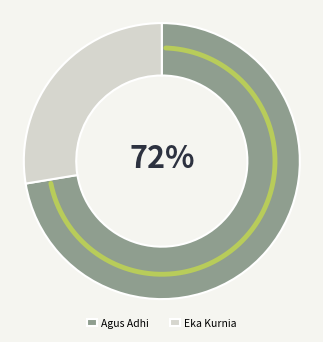

To the nearest percent, what is the combined percentage of Eka Kurnia and Agus Adhi?

100%